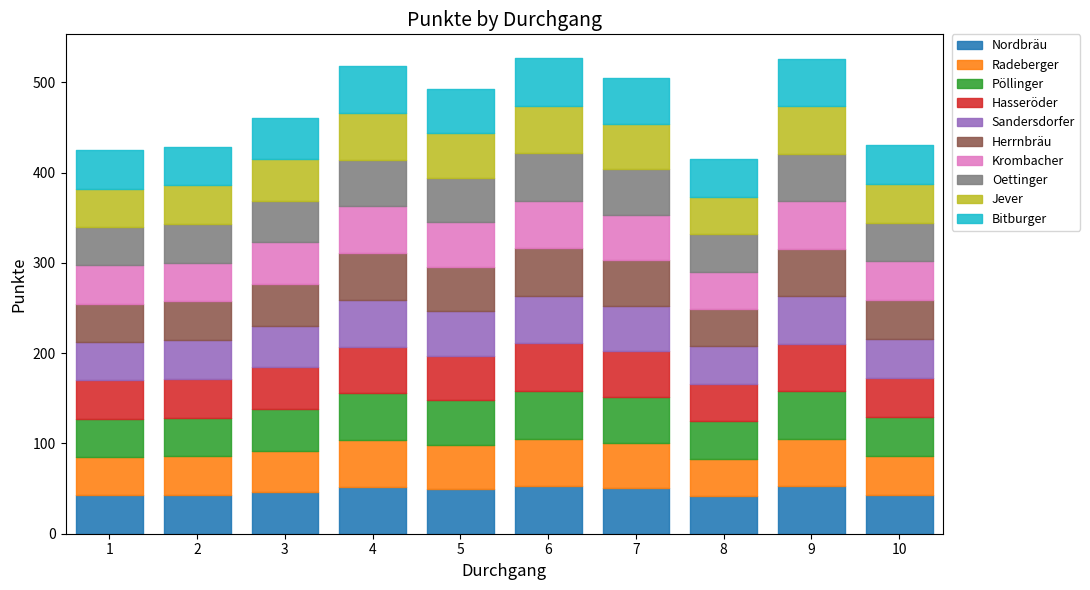

List the labels in order of value, largest first.

6, 9, 4, 7, 5, 3, 10, 2, 1, 8